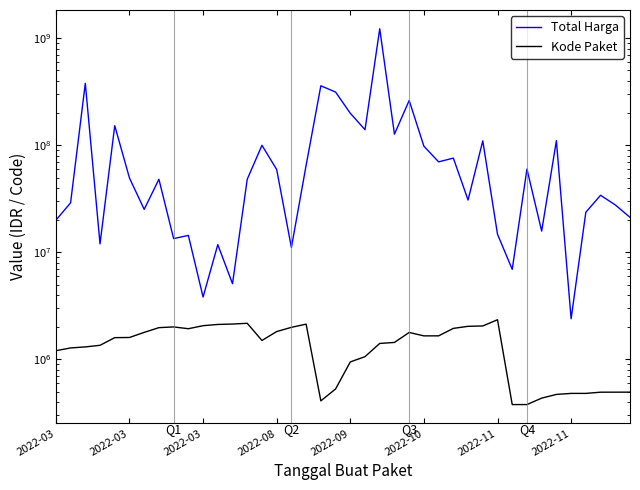

Which series has the widest spread of values?

Total Harga